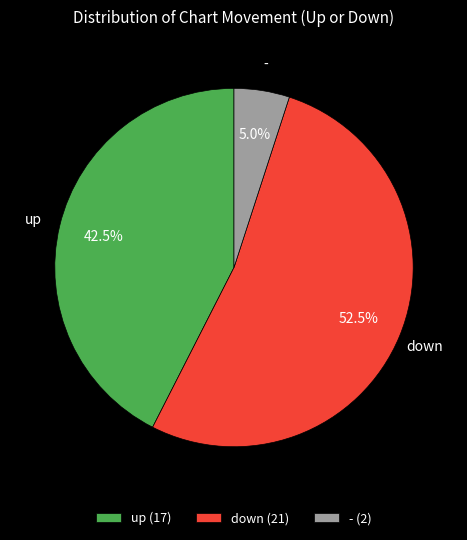

To the nearest percent, what is the average slice percentage?

33%